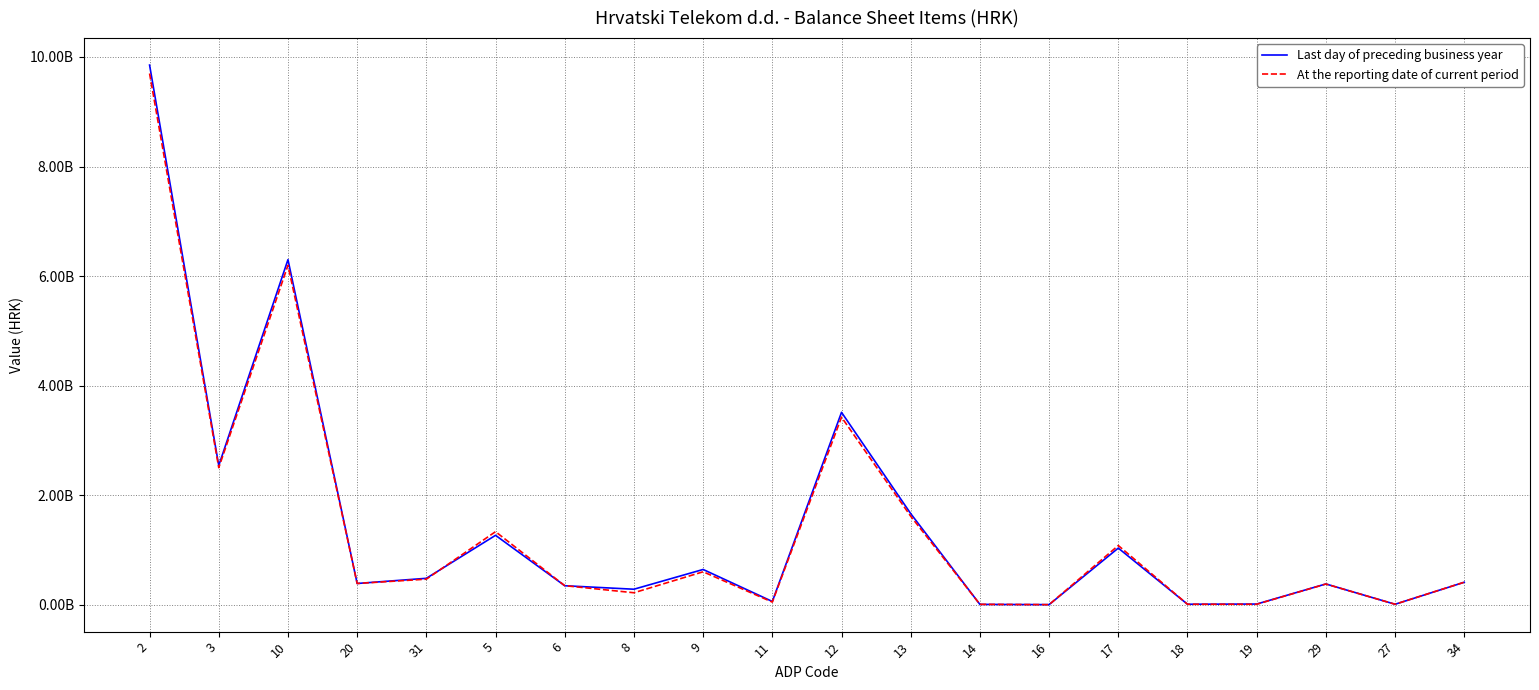

Which label corresponds to the largest value in the chart?

2